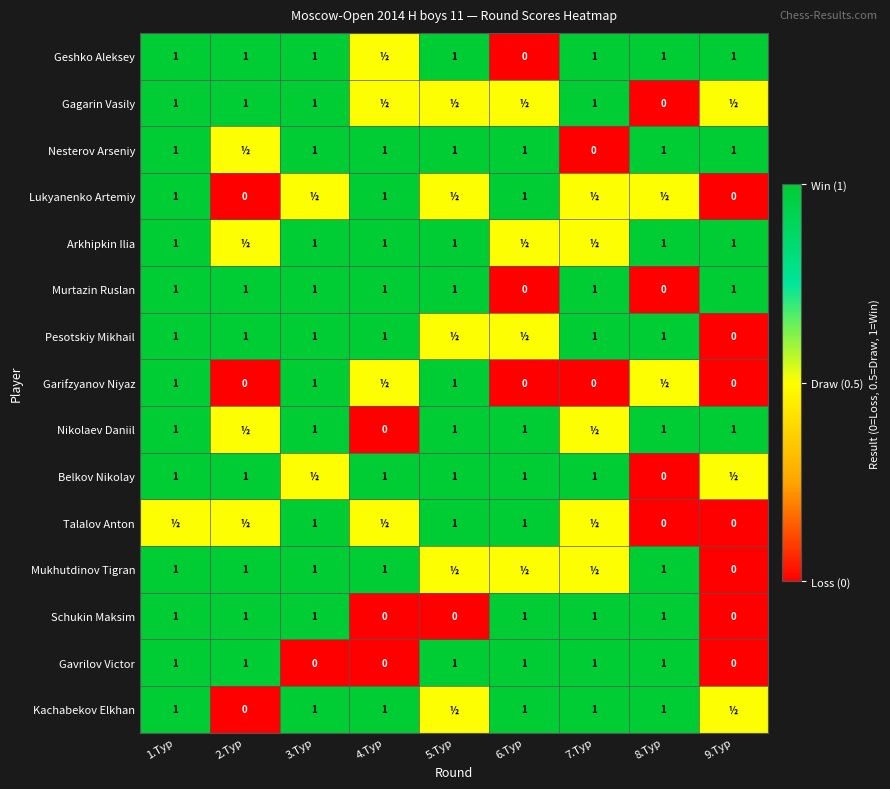

Which label corresponds to the largest value in the chart?

1.Тур